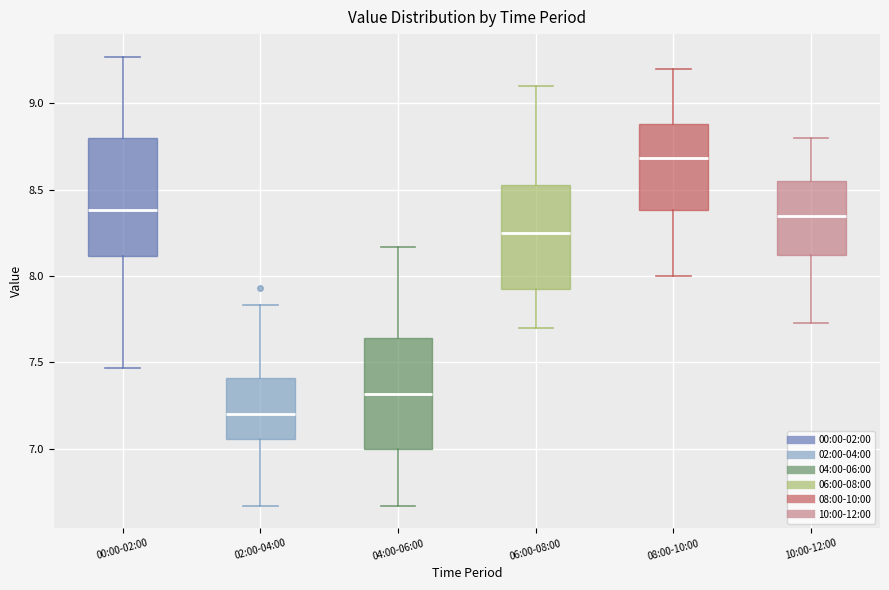

Where is the upper edge of the box for 06:00-08:00 on the y-axis? The values are not printed on the chart, so give them approximately, as read against the axis.

8.55